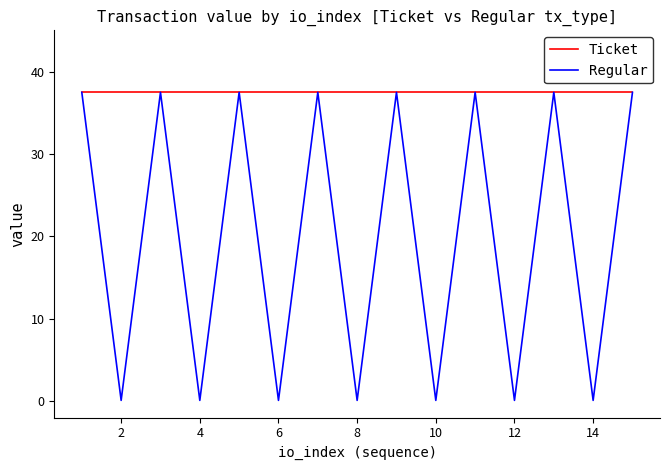

Which series has the largest total across all categories?

Ticket